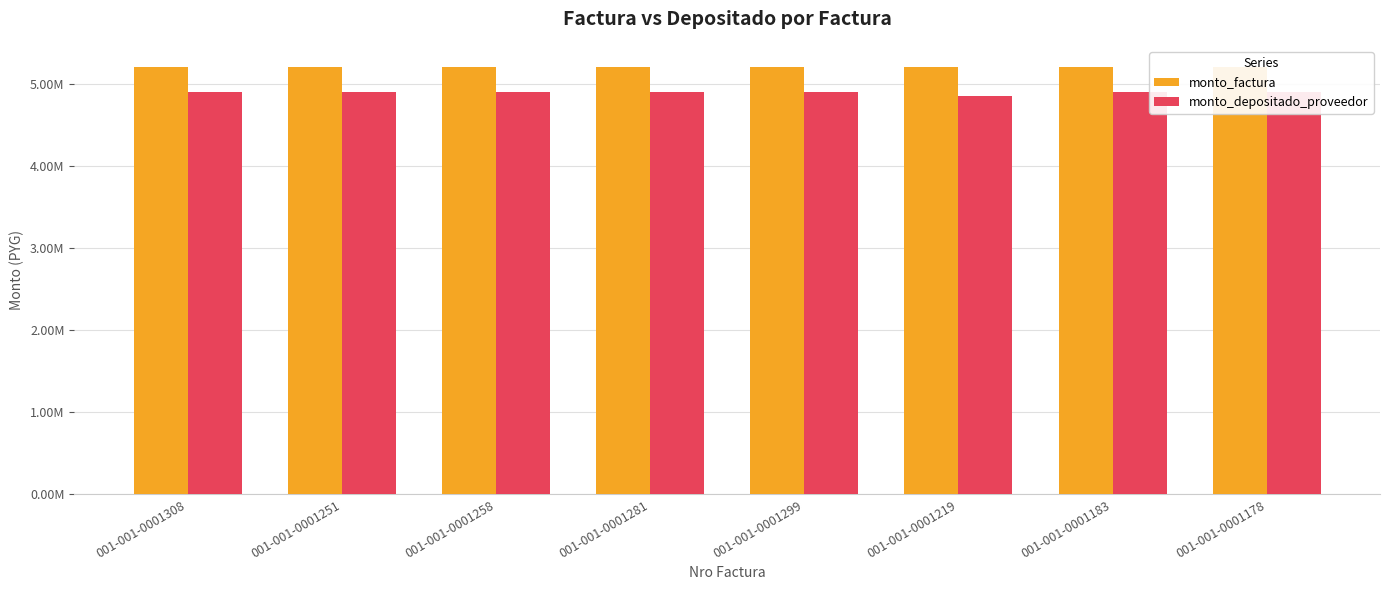

What is the sum of the monto_depositado_proveedor values at 001-001-0001299 and 001-001-0001251?

9805694